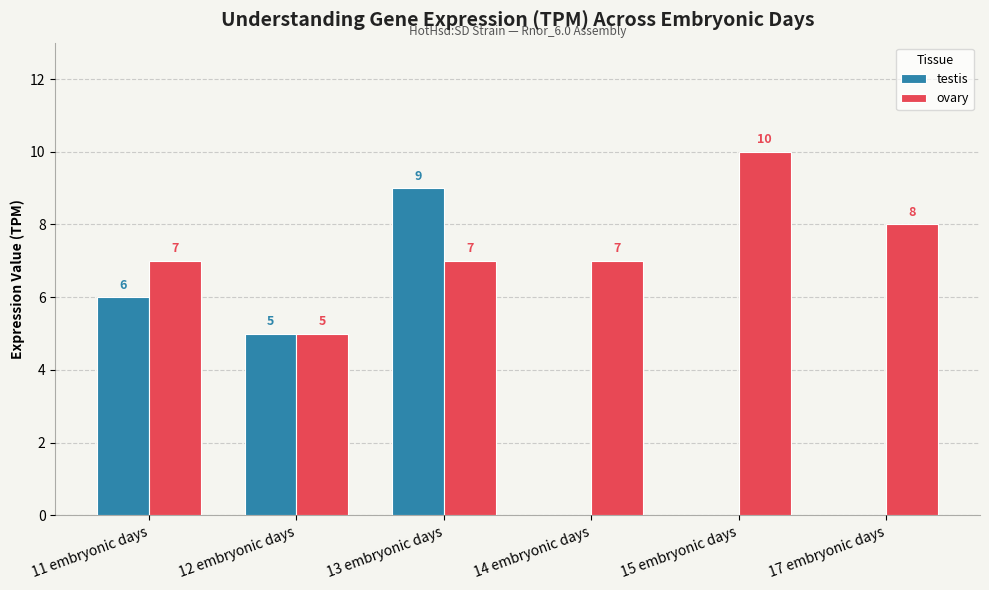

Is the value of ovary at 13 embryonic days greater than the value of testis at 17 embryonic days?

Yes